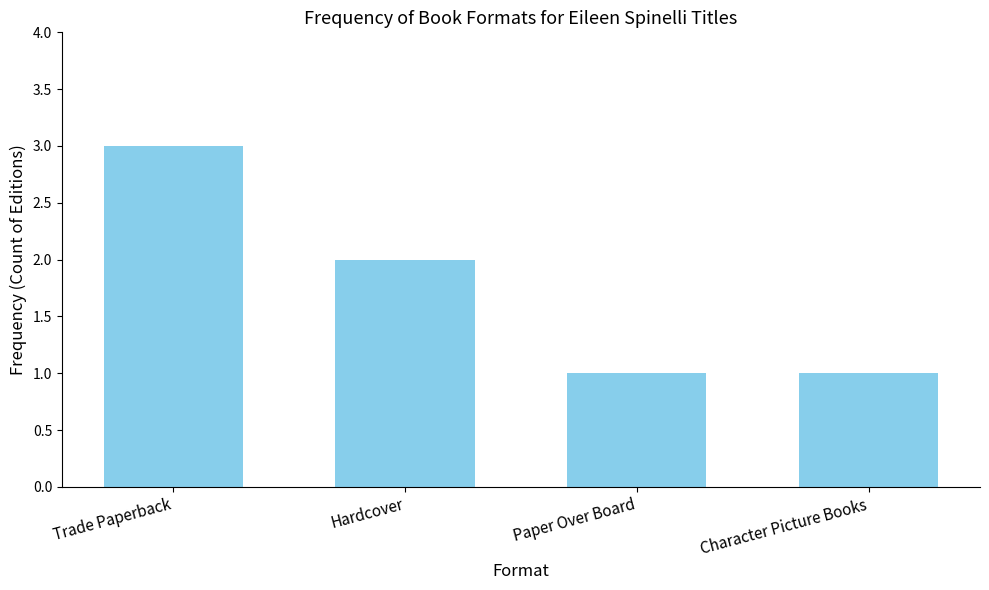

What is the value of the 4th bar from the left?

1